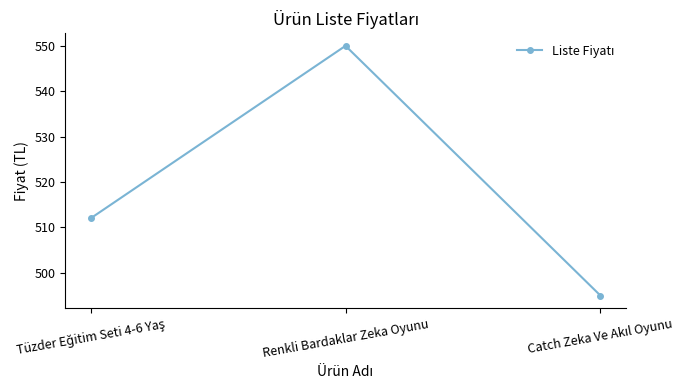

What is the difference between the maximum and minimum values?

55